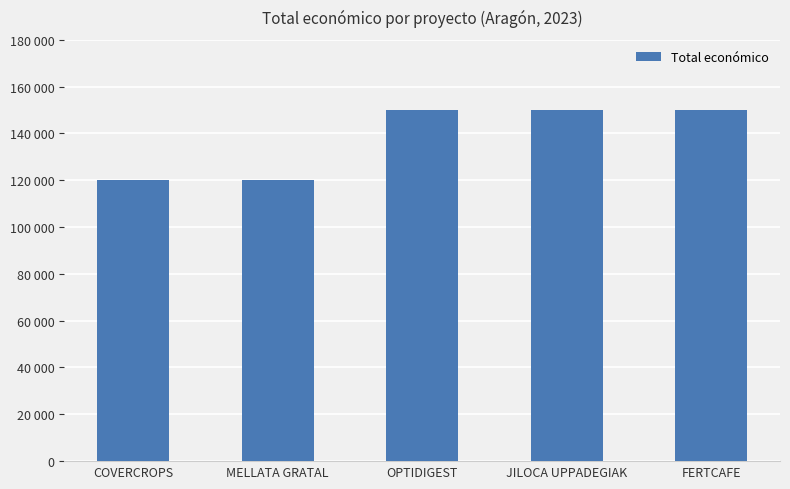

What is the label of the 5th bar from the left?

FERTCAFE